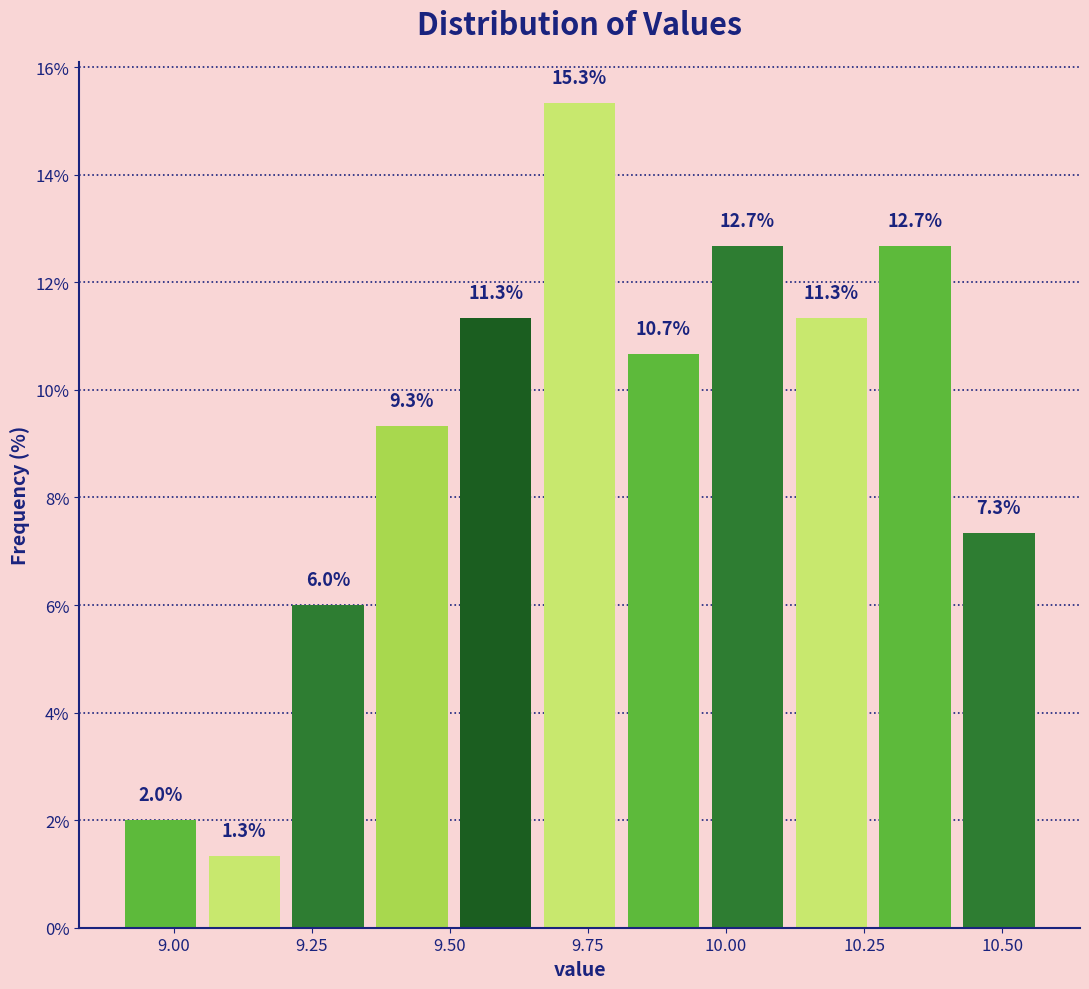

Around what value on the x-axis is the tallest bar? Give the approximate position of its centre, as read against the axis.

9.75